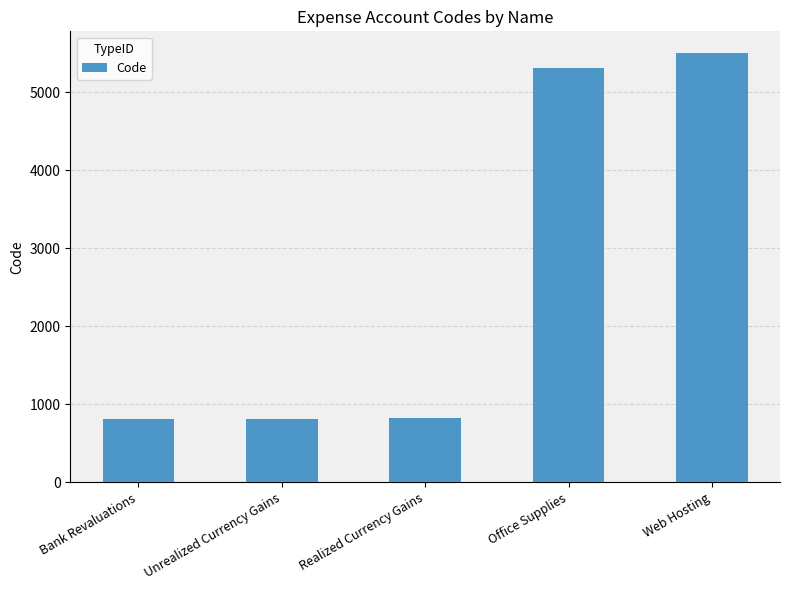

What is the label of the 5th bar from the left?

Web Hosting